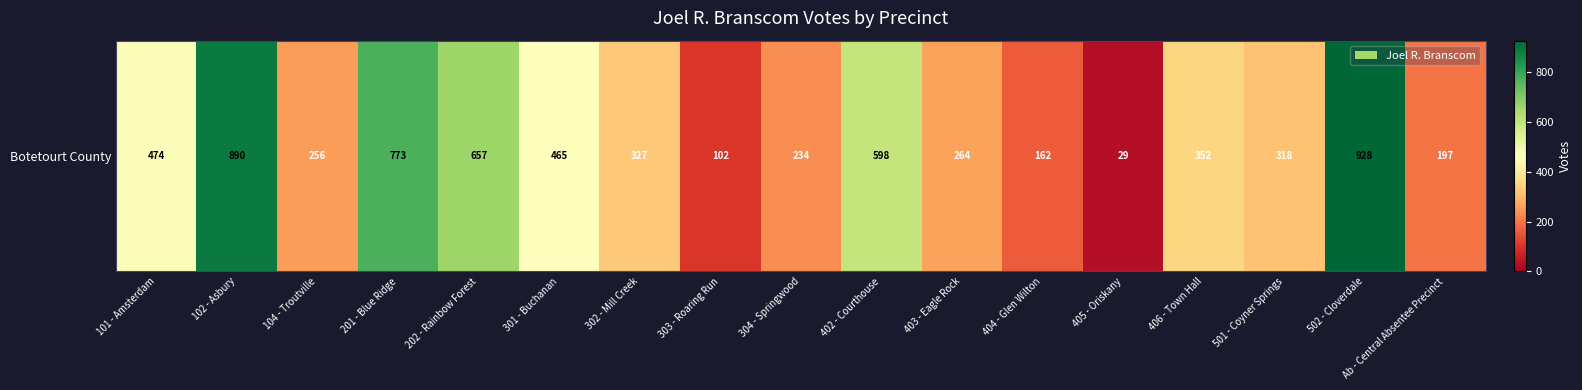

What is the sum of all values?

7026